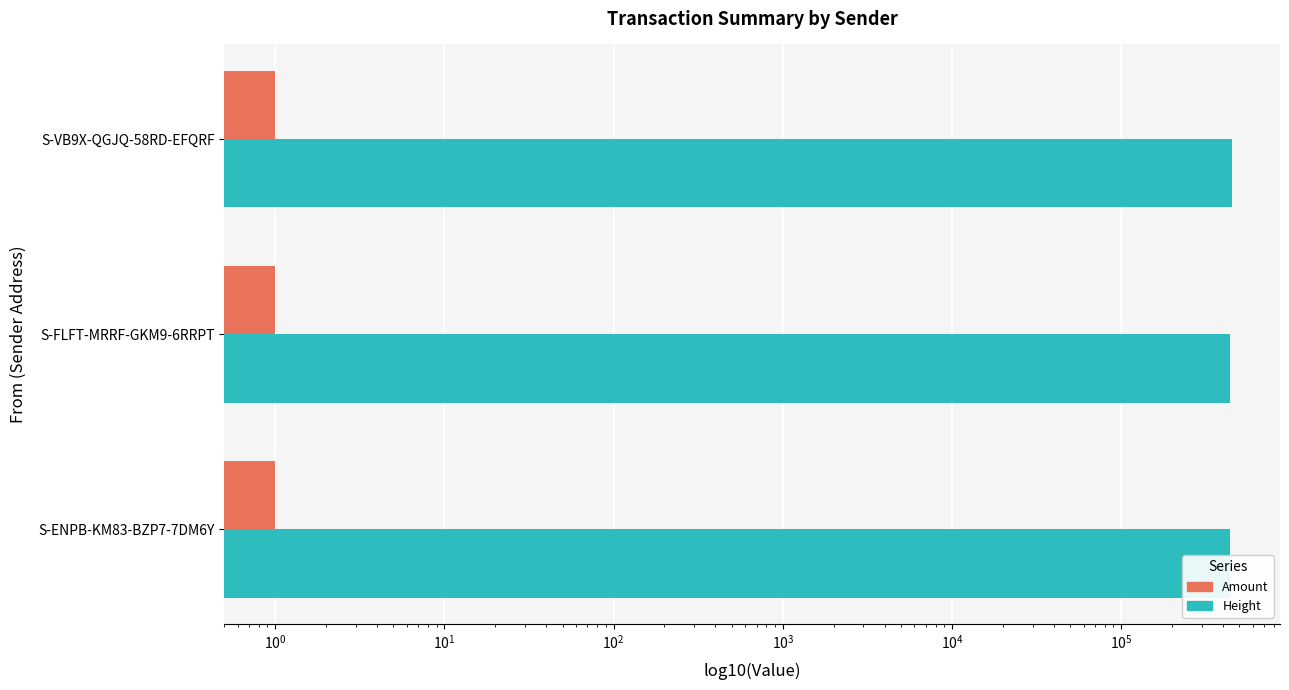

What is the lowest value of the Height series?

438474.0